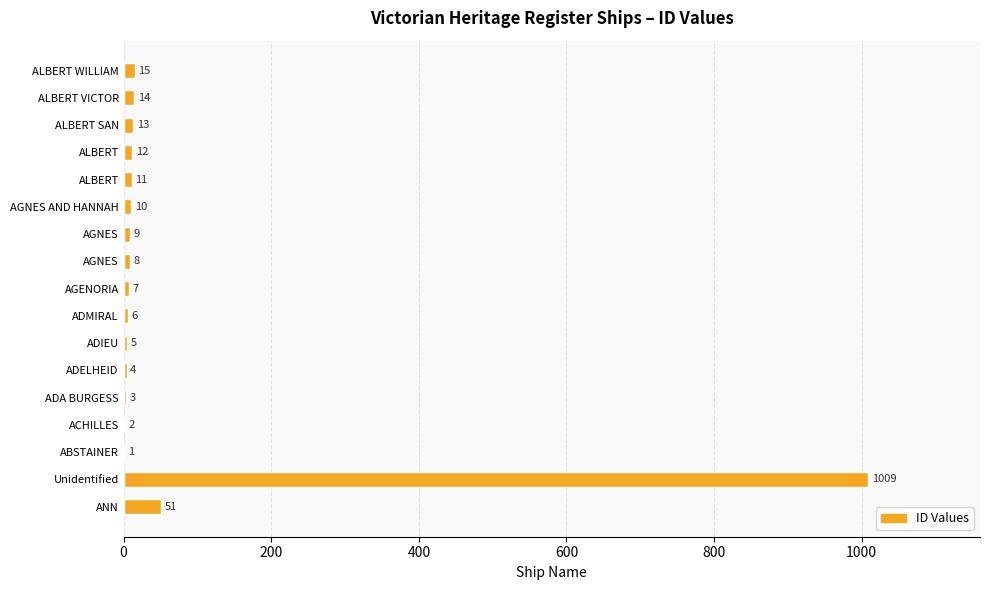

Count the number of categories in the chart.

17